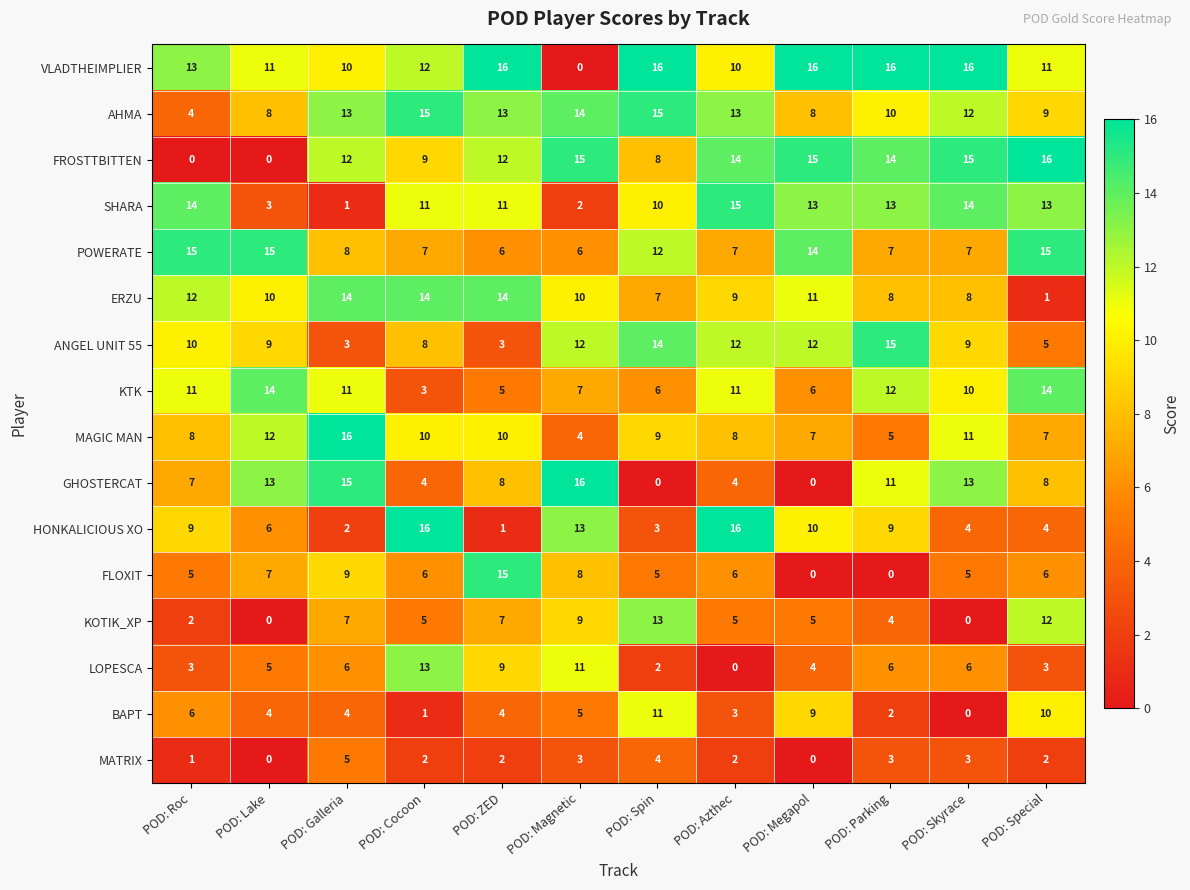

Which category has the highest value in the LOPESCA series?

POD: Cocoon